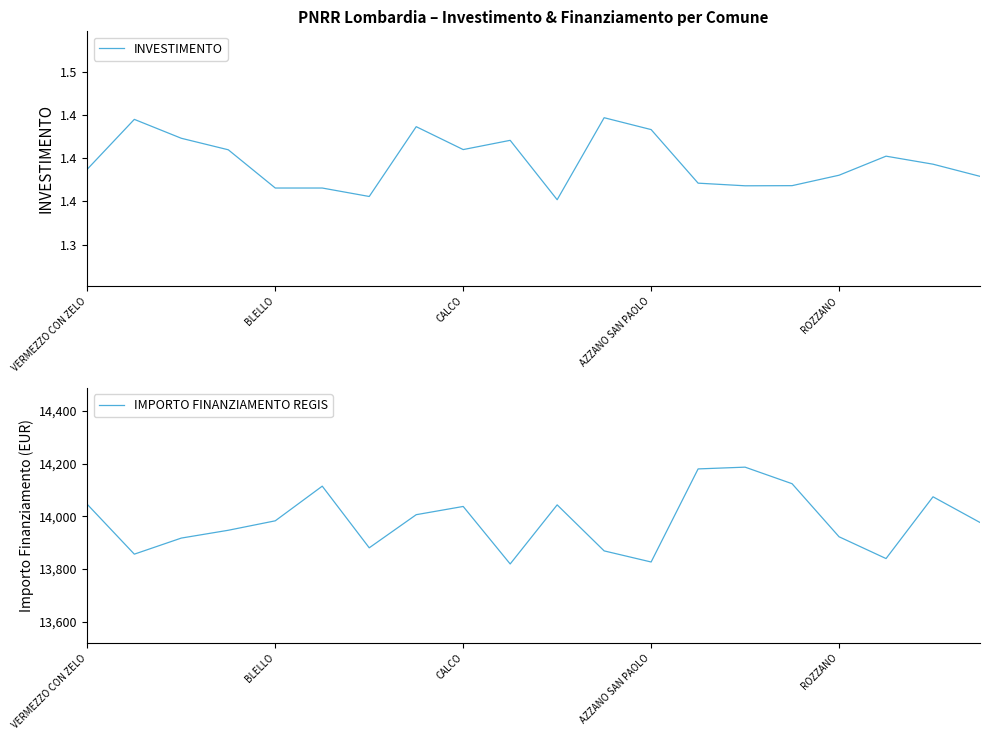

The value of IMPORTO FINANZIAMENTO REGIS at VERMEZZO CON ZELO is 8349.8. True or false?

False